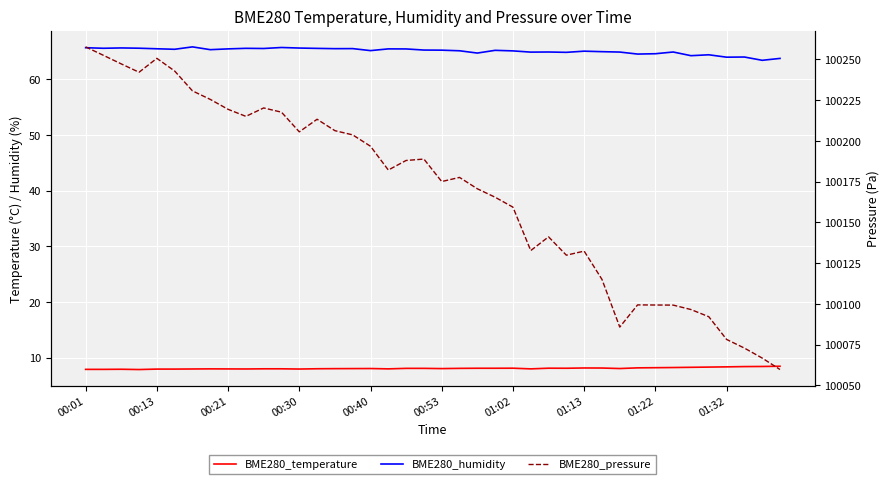

What is the spread (max minus min) of values at 01:02?

100151.2